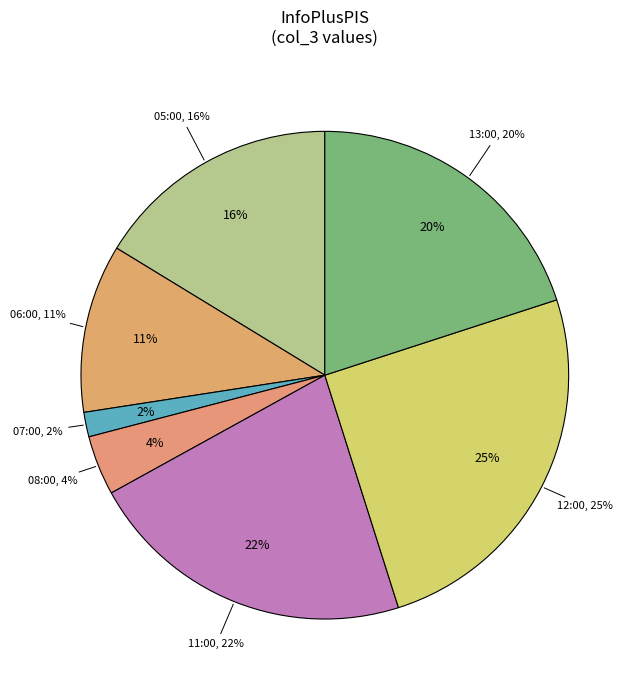

Approximately how many times larger is the value at 13:00 compared to 05:00?

1.2